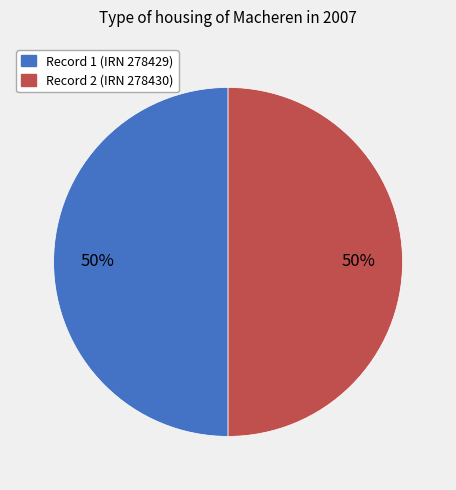

To the nearest percent, what portion does Record 1 (IRN 278429) represent?

50%